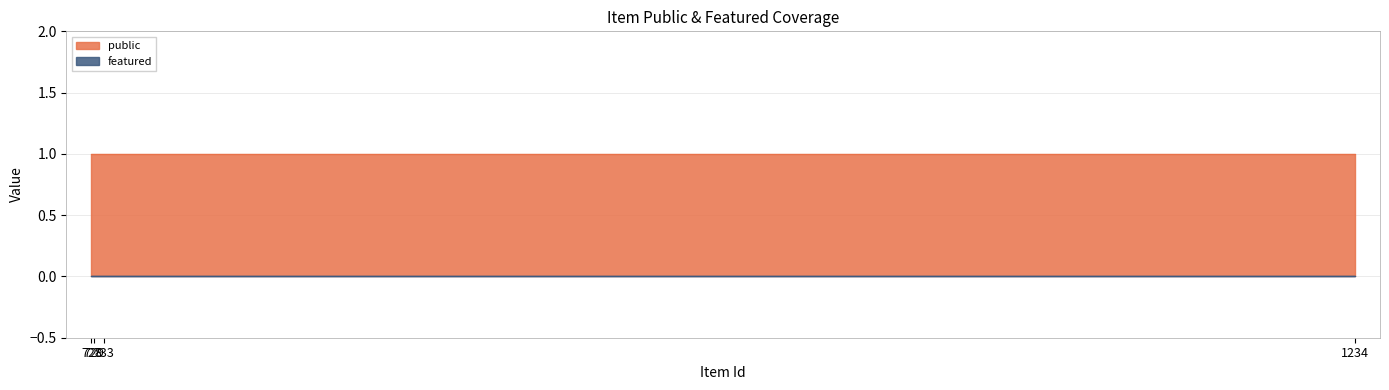

How many lines are shown in the chart?

2